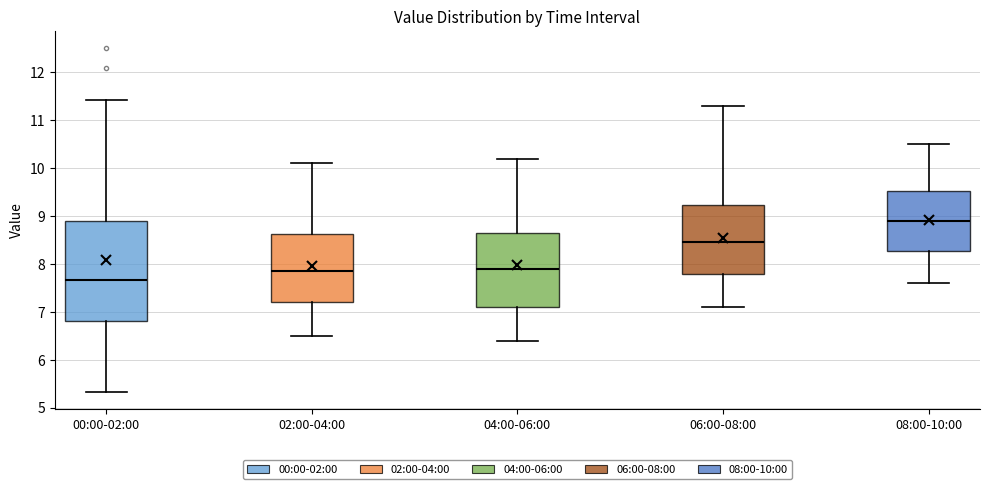

Which box is the tallest, from its lower edge to its upper edge?

00:00-02:00